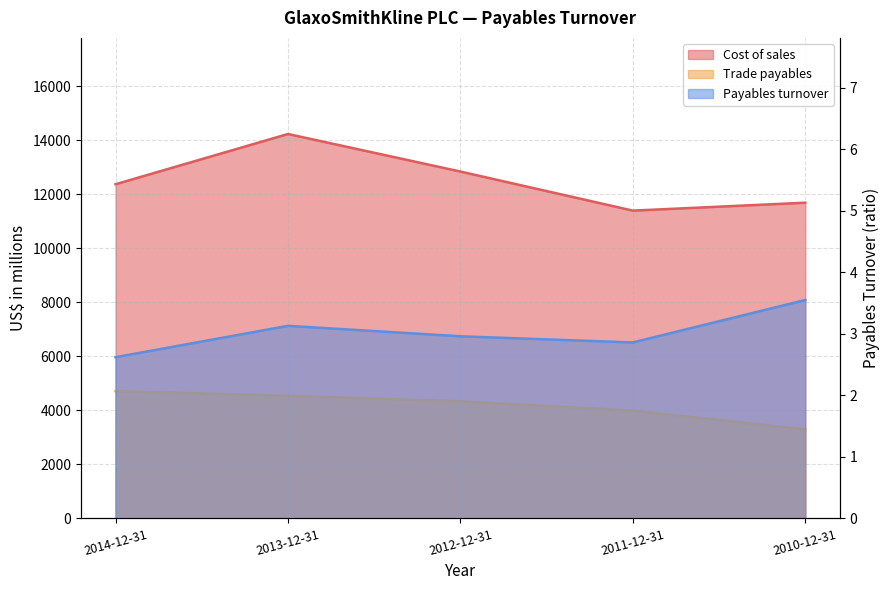

Reading left to right, transcribe all the data shown in this chart.

Cost of sales: 12368.0	14228.0	12838.0	11392.0	11685.0
Trade payables: 4712.0	4539.0	4336.0	3990.0	3295.0
Payables turnover: 2.6	3.1	3.0	2.9	3.5